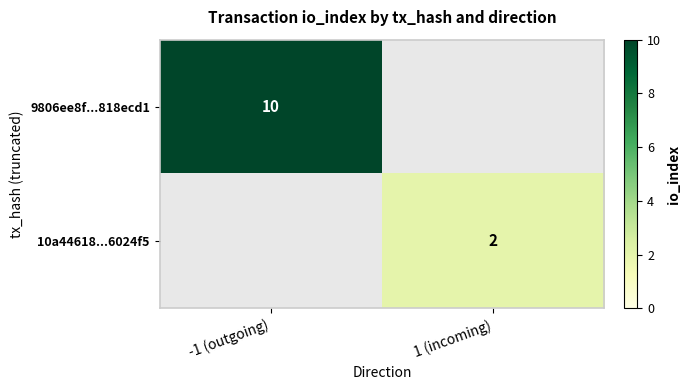

Is it true that 10a44618...6024f5 equals 2 at 1 (incoming)?

True